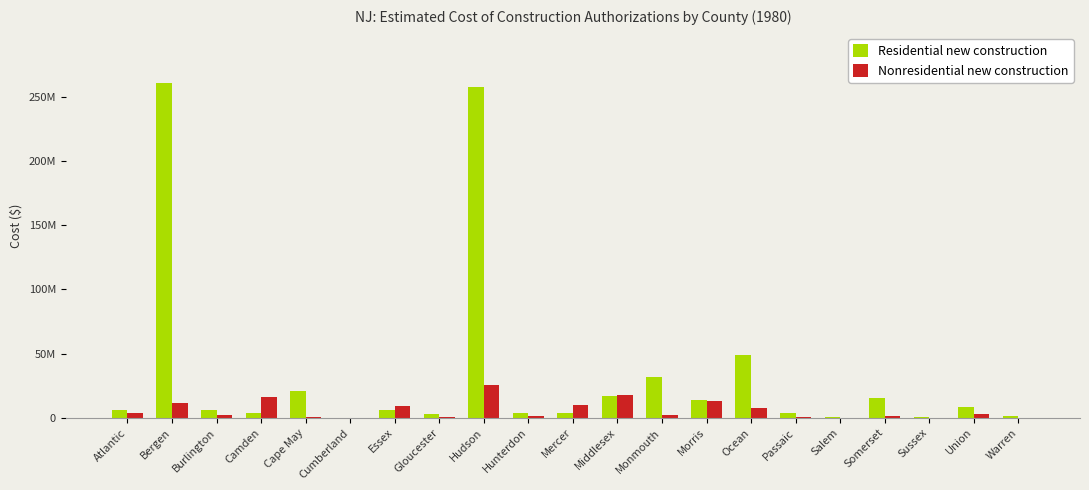

What is the greatest value displayed?

260561051